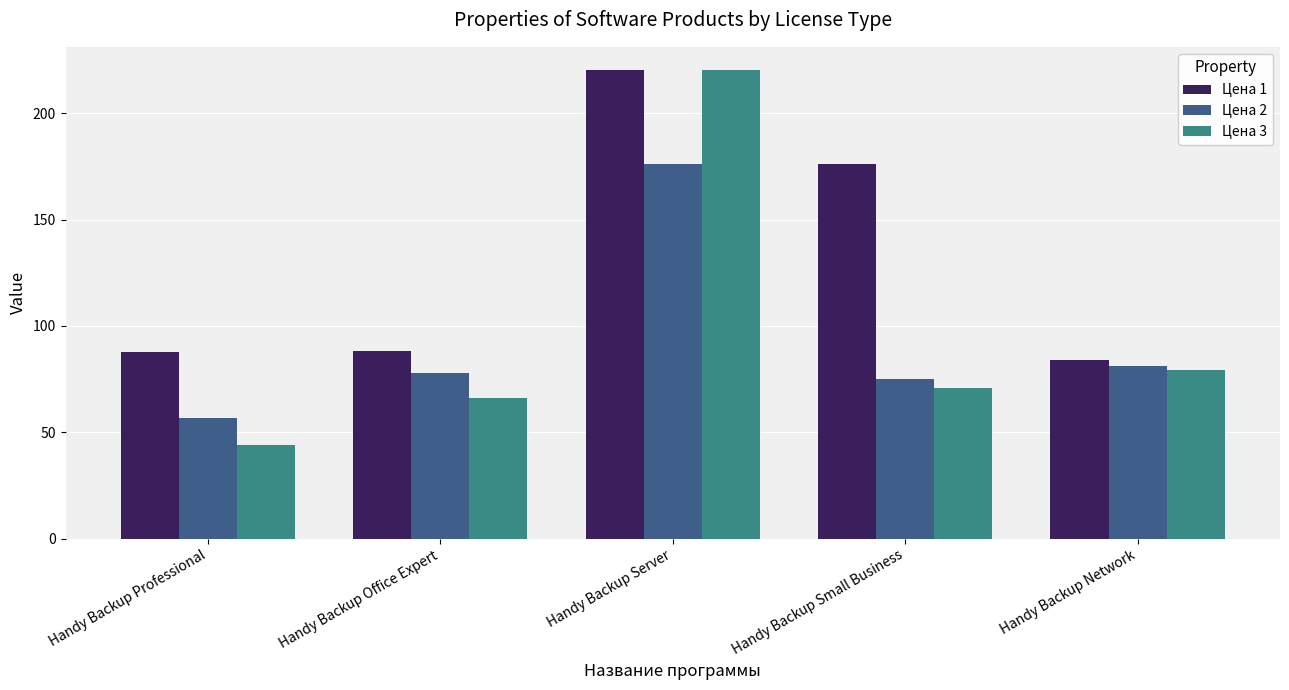

What is the sum of the Цена 3 values at Handy Backup Server and Handy Backup Professional?

264.1